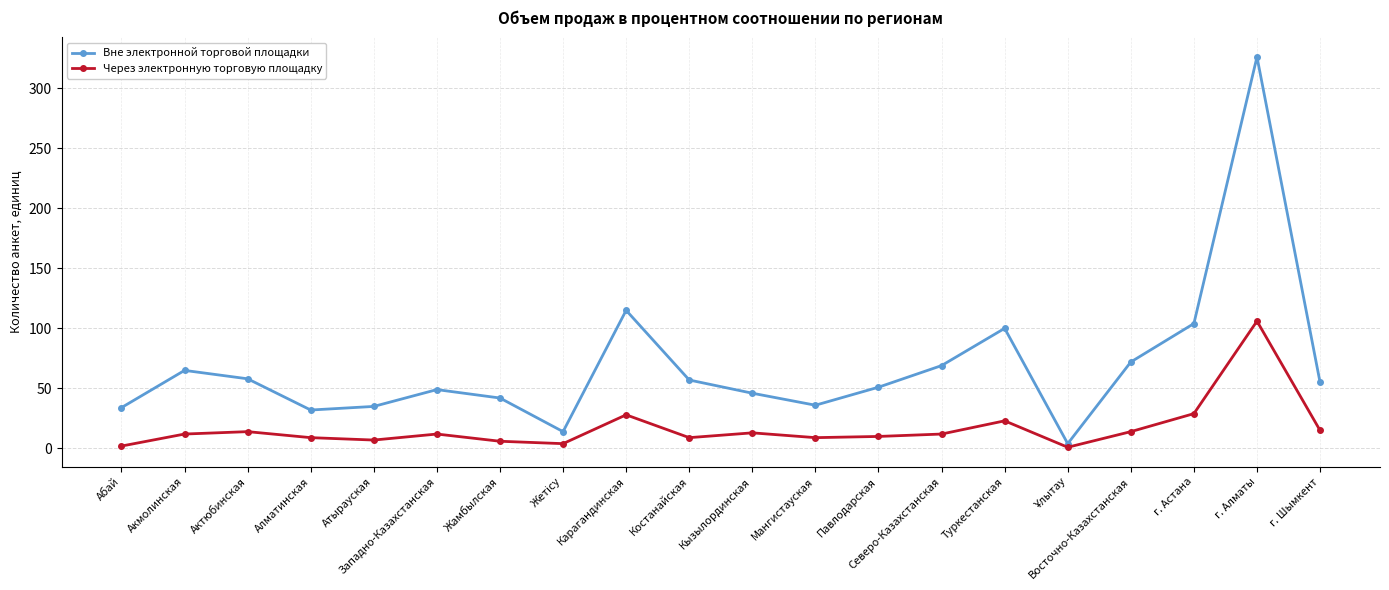

What is the difference between the second highest and second lowest values in the Вне электронной торговой площадки series?

101